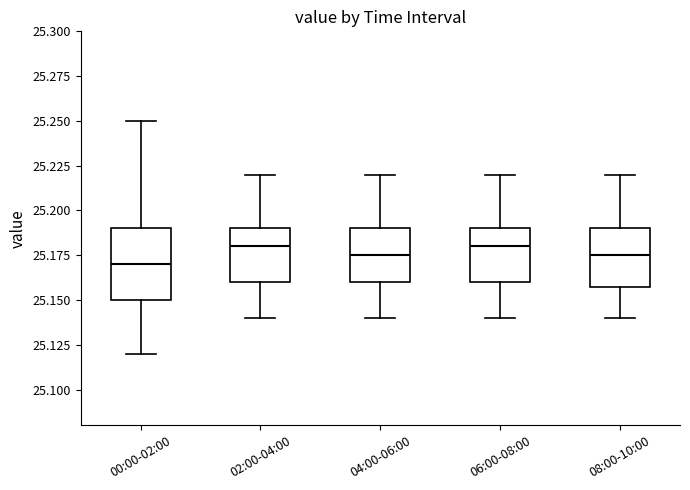

Where does the lower whisker of the box for 02:00-04:00 end on the y-axis? The values are not printed on the chart, so give them approximately, as read against the axis.

25.140